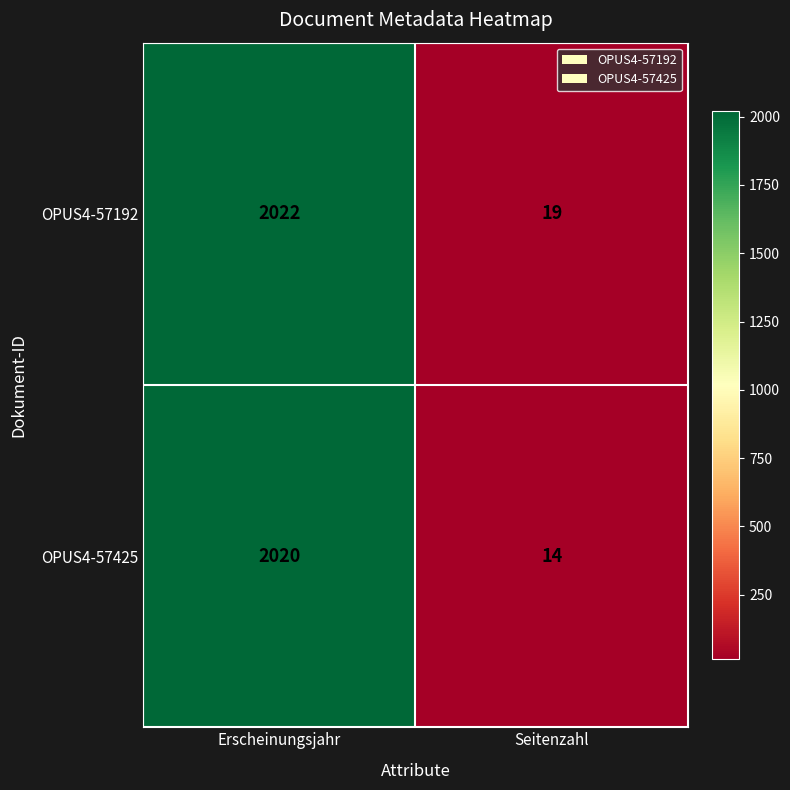

Which series changed the most between Erscheinungsjahr and Seitenzahl?

OPUS4-57425